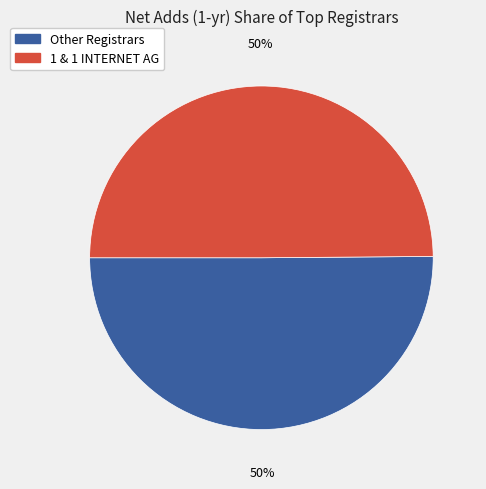

To the nearest percent, what is the average slice percentage?

50%